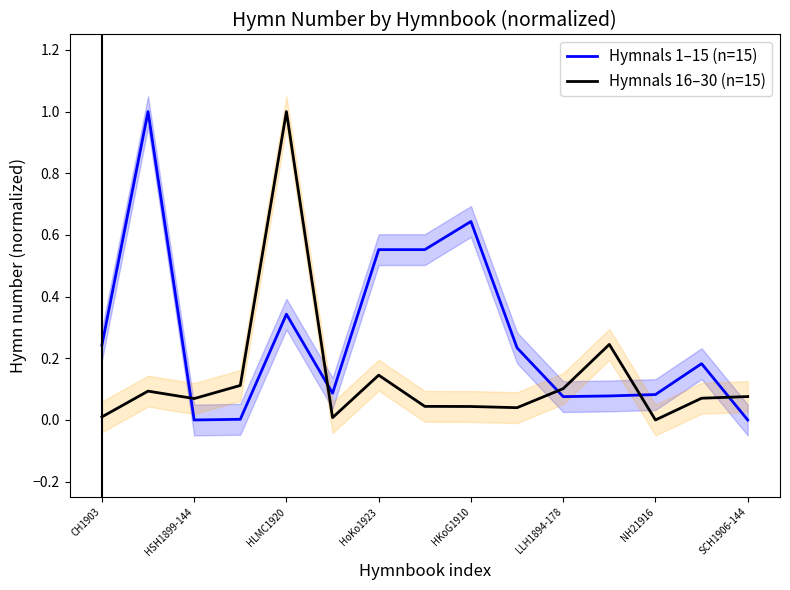

Which category has the highest value in the Hymnals 16–30 (n=15) series?

HLMC1920